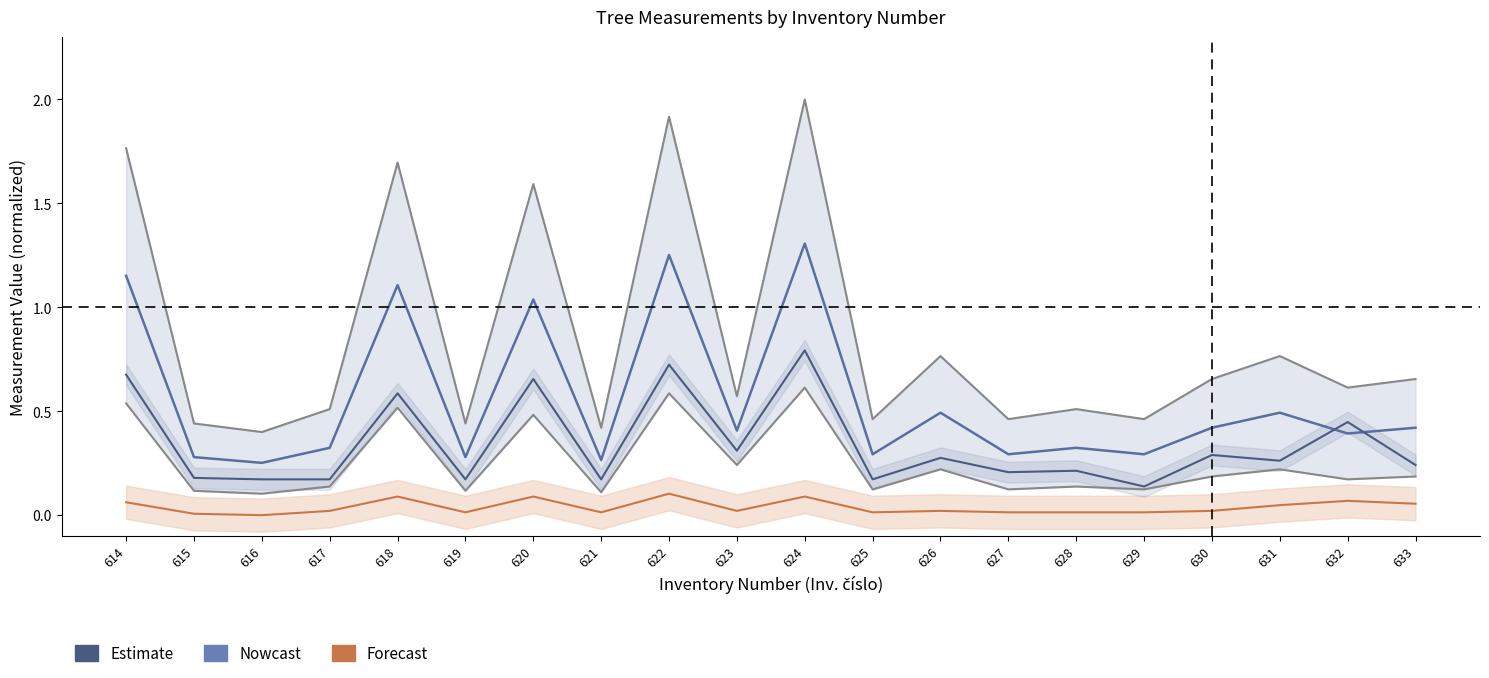

At which label is Průměr koruny (m) closest to 0?

616